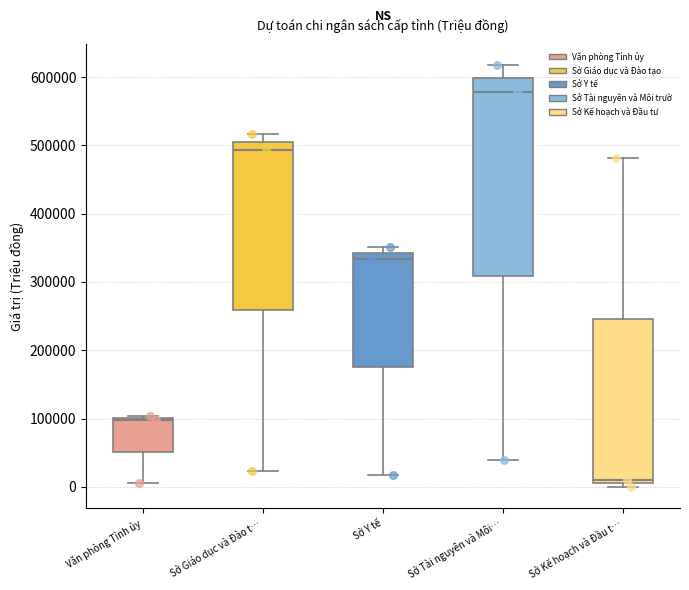

Reading left to right, read every box against the y-axis: the position of its median line, the range the box covers, and the ends of its whiskers. The values are not printed on the chart, so give them approximately, as read against the axis.

Văn phòng Tỉnh ủy: median 100000, box 50000 to 100000, whiskers 10000 to 100000
Sở Giáo dục và Đào t…: median 490000, box 260000 to 500000, whiskers 20000 to 520000
Sở Y tế: median 330000, box 180000 to 340000, whiskers 20000 to 350000
Sở Tài nguyên và Môi…: median 580000, box 310000 to 600000, whiskers 40000 to 620000
Sở Kế hoạch và Đầu t…: median 10000, box 0 to 250000, whiskers 0 (just below the box's lower edge) to 480000